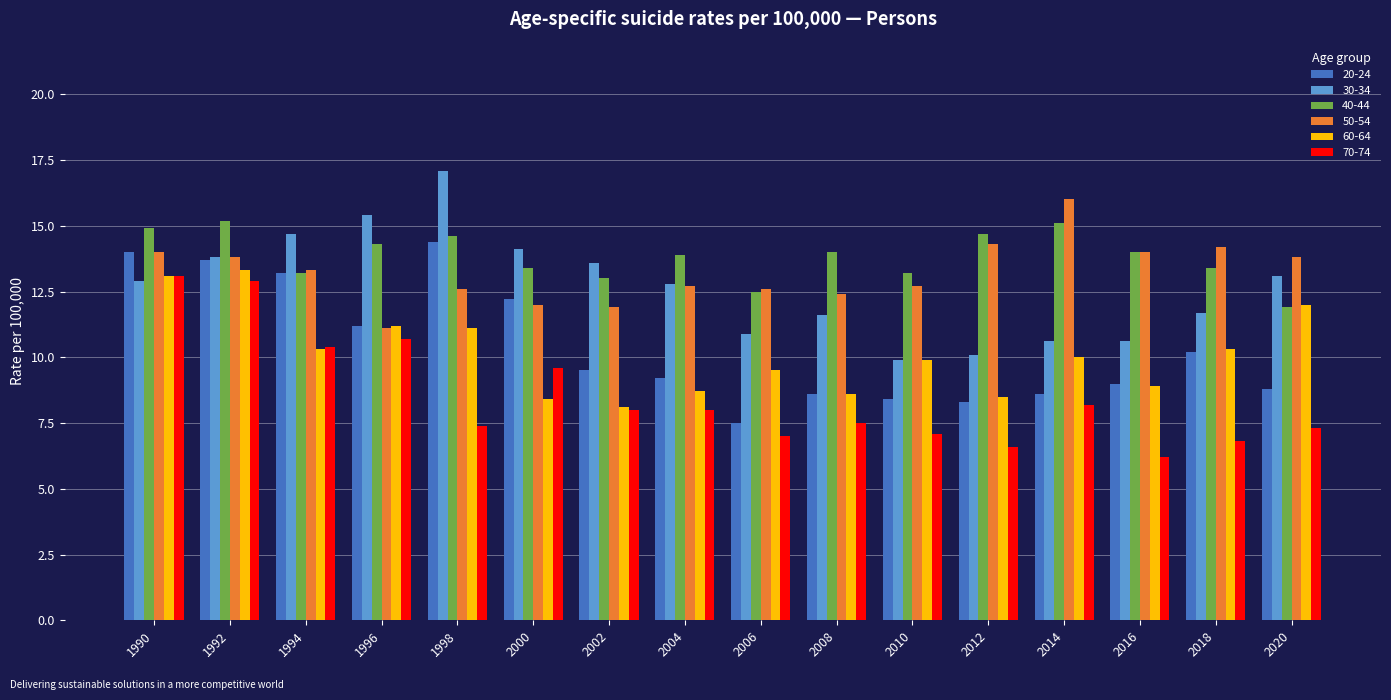

Is the value of 60-64 at 2000 greater than the value of 50-54 at 2002?

No